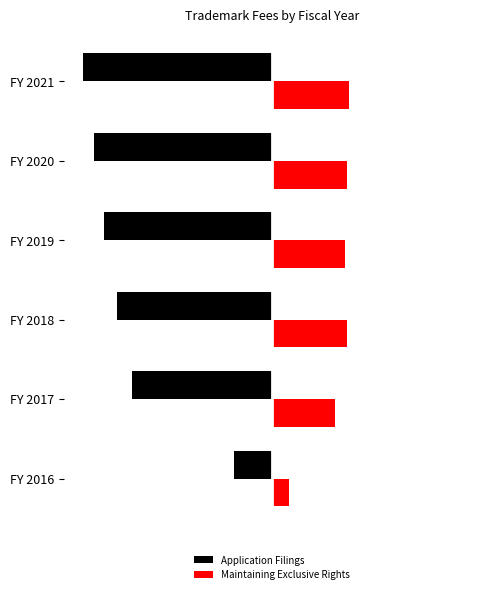

Rank the categories by Maintaining Exclusive Rights value from lowest to highest.

FY 2016, FY 2017, FY 2019, FY 2018, FY 2020, FY 2021